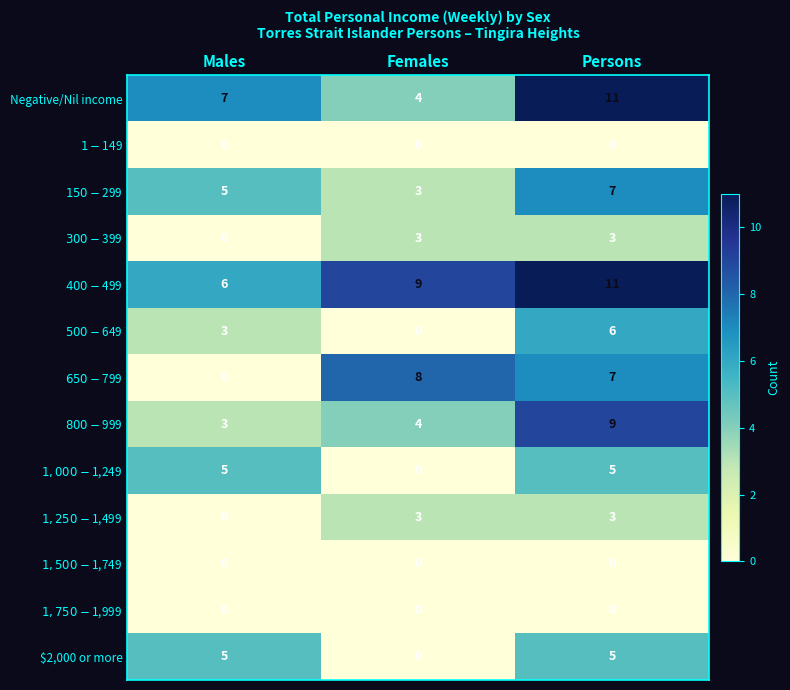

The $2,000 or more series shows 0 at Females. True or false?

True